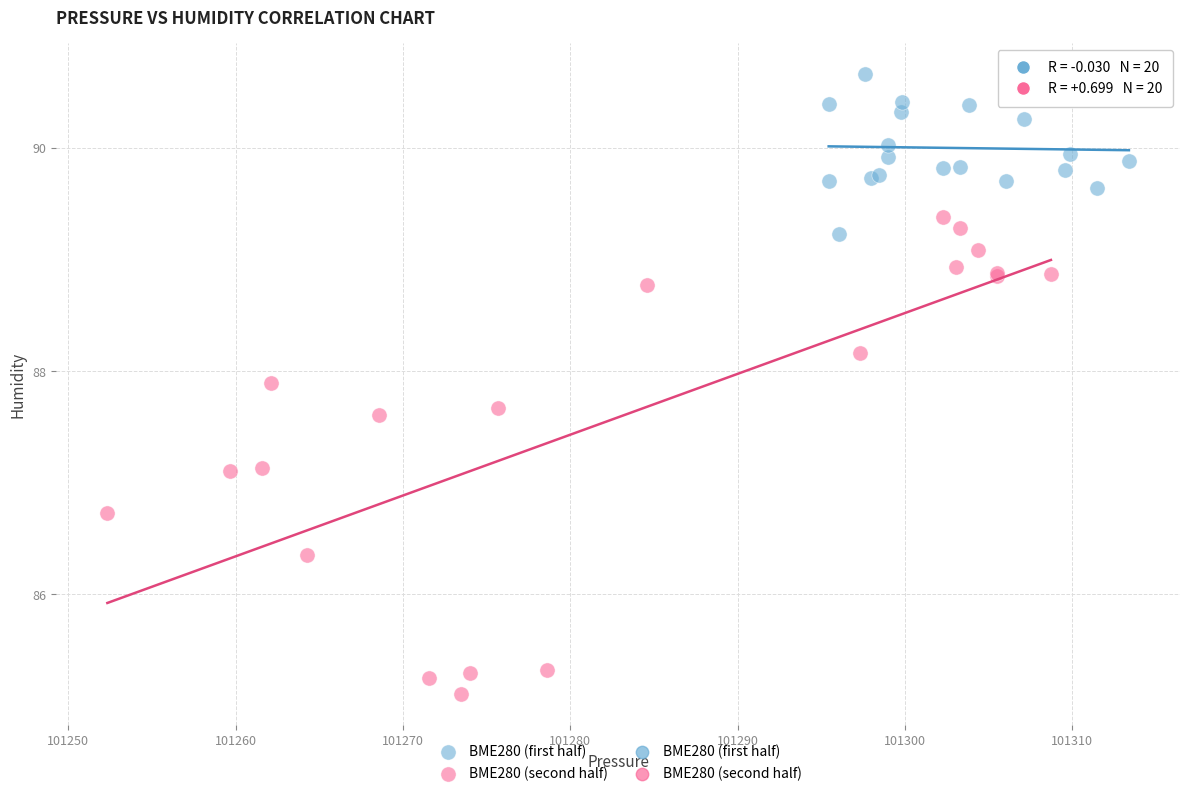

Which series has the widest spread of Y values?

BME280 (second half)